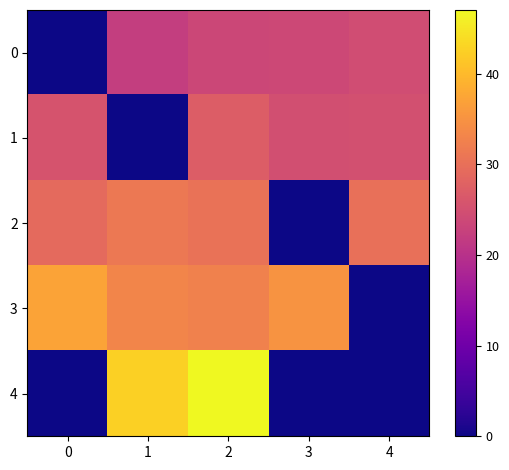

Reading left to right, transcribe all the data shown in this chart.

0: 0=0.0	1=22.0	2=23.6	3=23.7	4=24.5
1: 0=25.6	1=0.0	2=27.1	3=24.9	4=25.1
2: 0=29.1	1=31.2	2=30.4	3=0.0	4=30.0
3: 0=37.2	1=33.2	2=32.6	3=35.2	4=0.0
4: 0=0.0	1=42.6	2=47.0	3=0.0	4=0.0